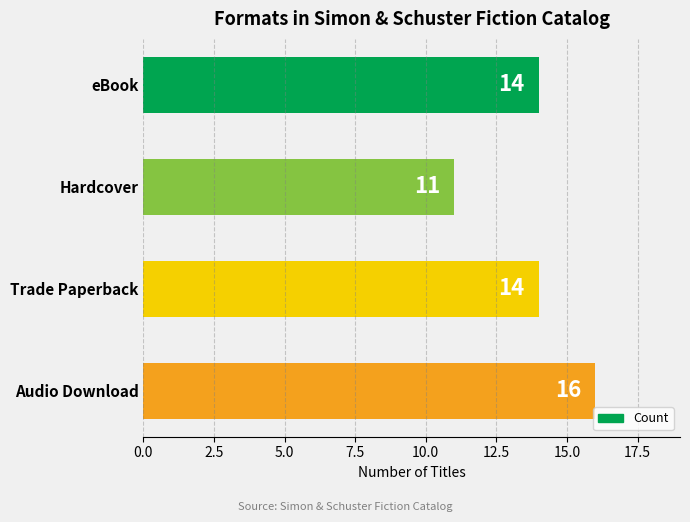

Are the bars grouped side by side (vs. stacked)?

No